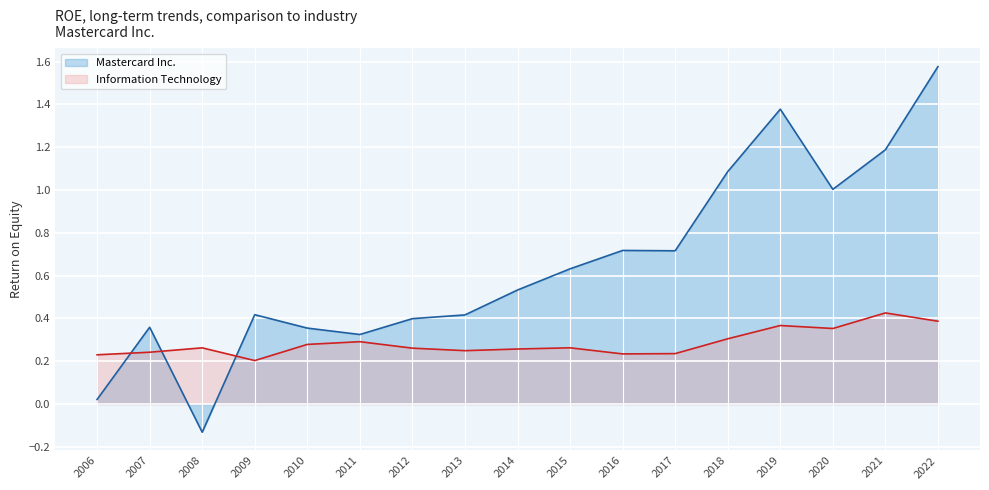

Between 2013 and 2022, which series saw the biggest shift?

Mastercard Inc.